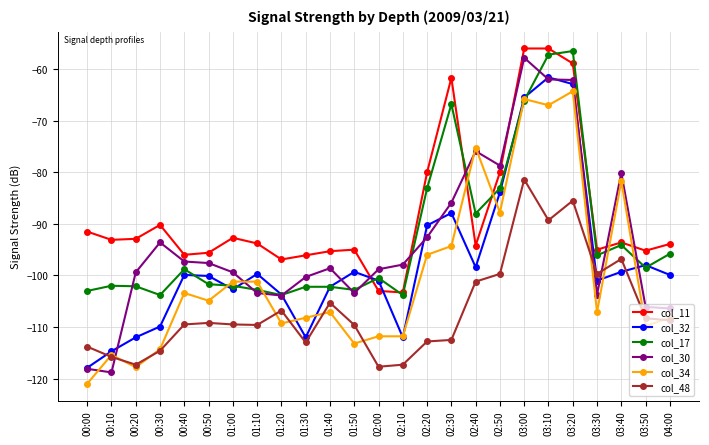

The col_34 series shows -174.6 at 01:30. True or false?

False